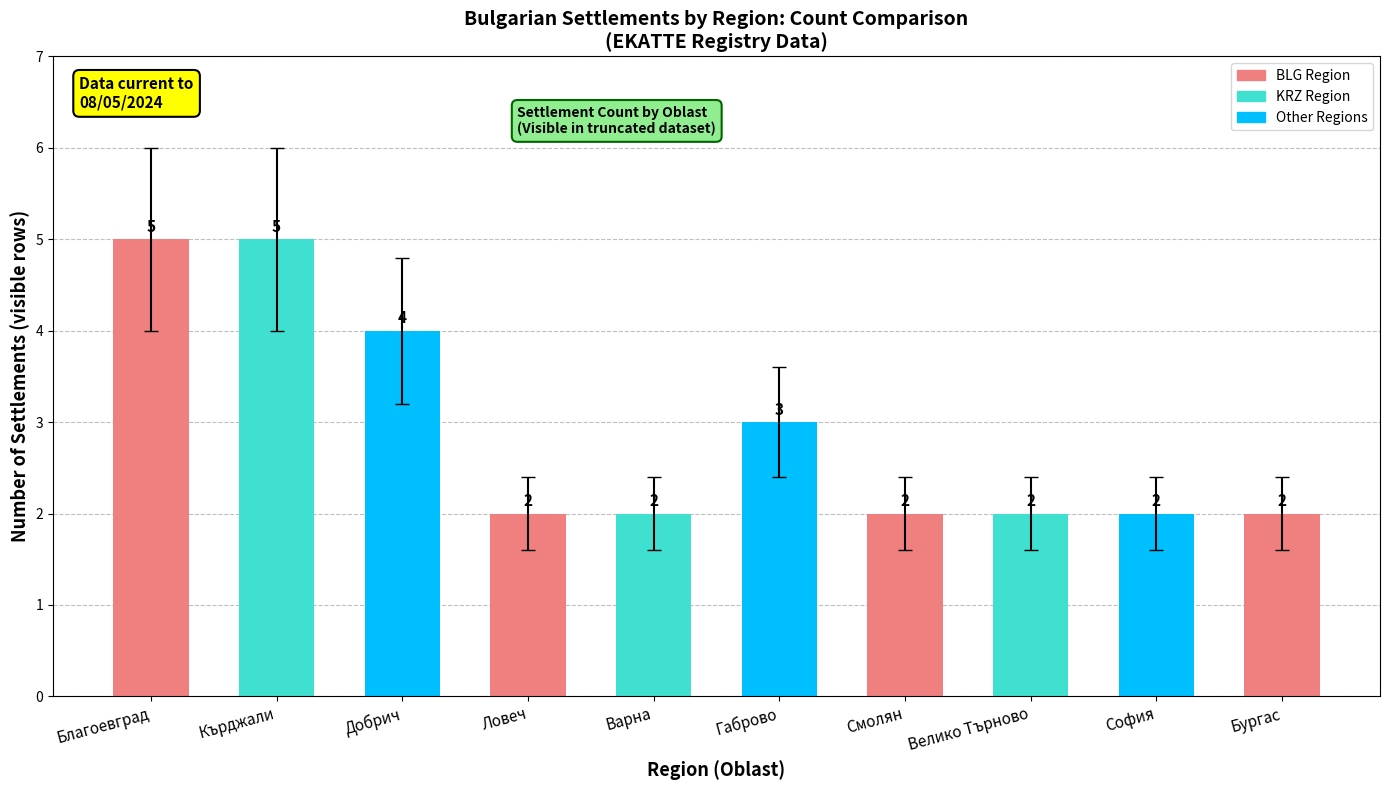

Is it true that the value at Варна is 3?

False